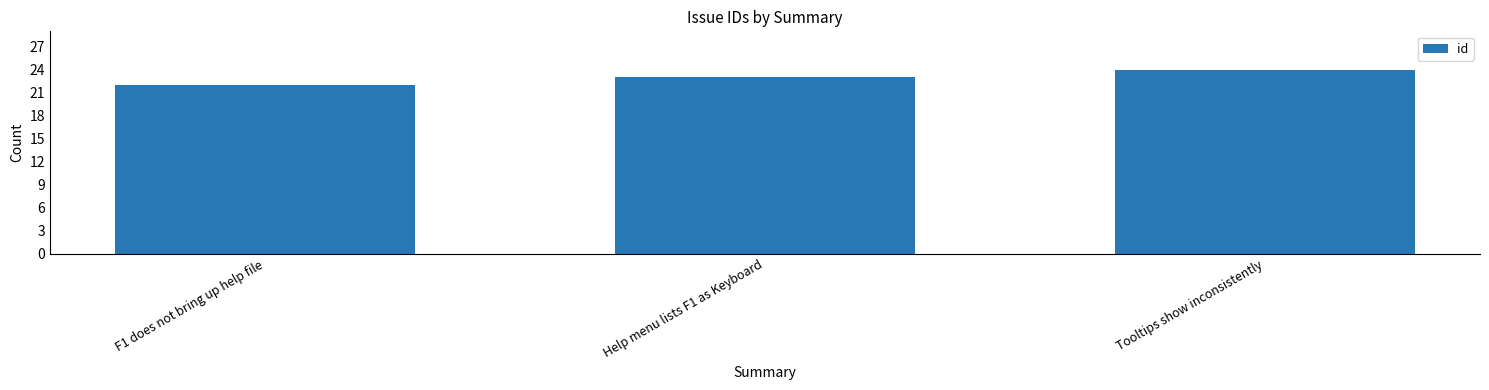

Reading left to right, list all the values displayed in this chart.

22	23	24